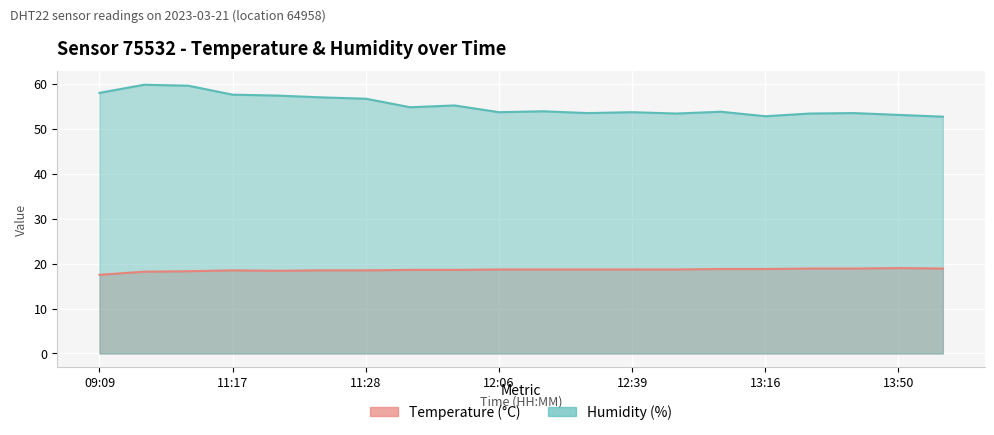

What is the label of the 8th point from the left?

11:46